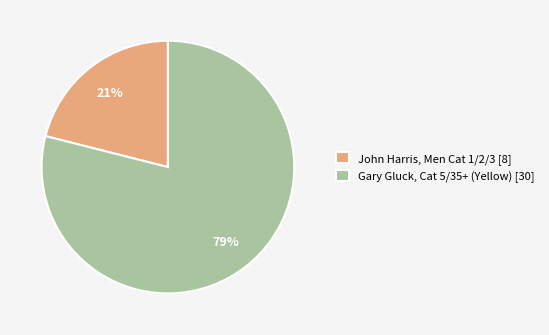

To the nearest percent, what is the difference between the largest and smallest slice percentages?

58%